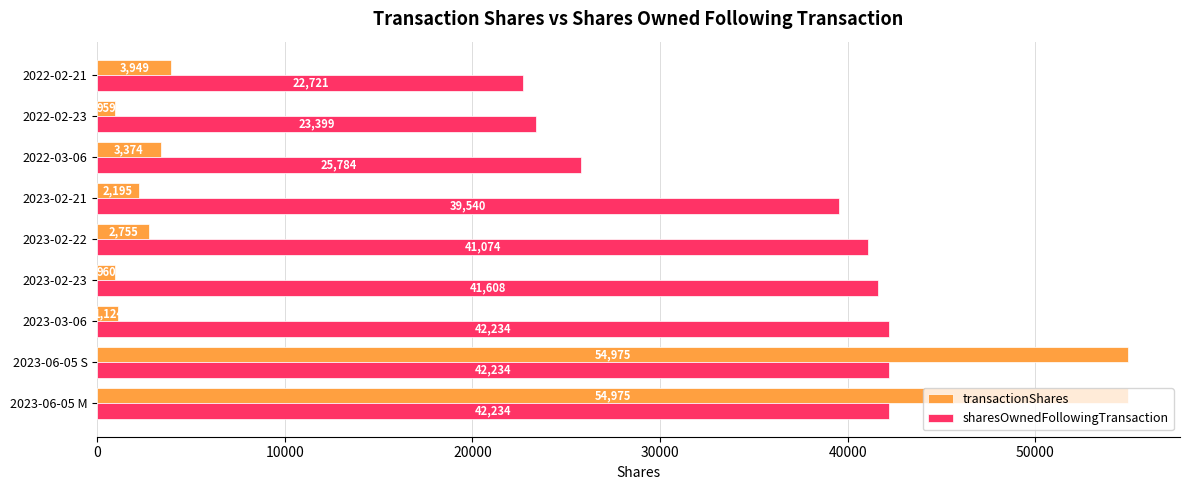

What is the difference between the highest and lowest values at 2023-06-05 S?

12741